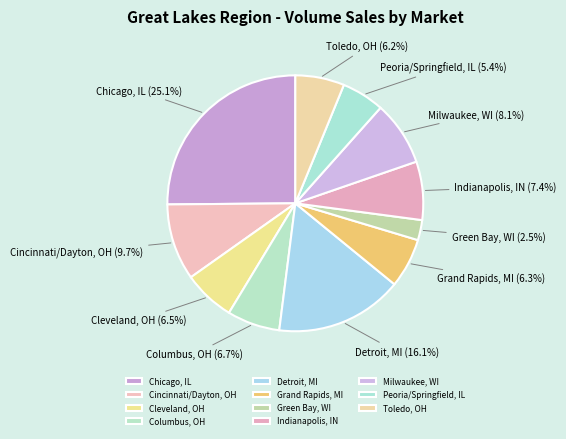

To the nearest percent, what portion does Chicago, IL represent?

25%